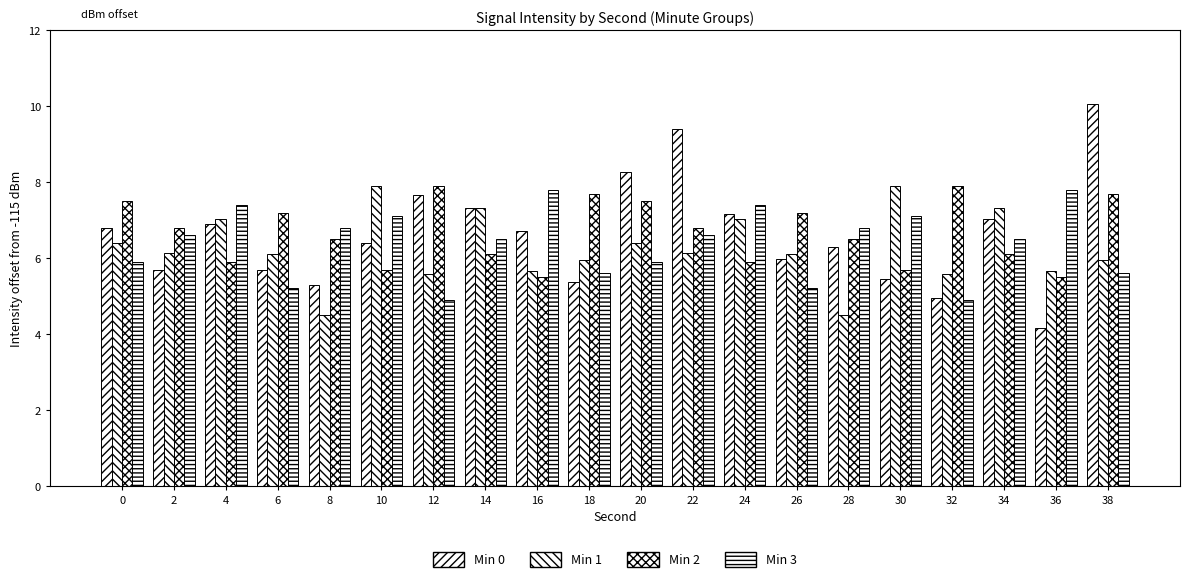

Reading left to right, list all the values displayed in this chart.

Min 0: 6.8	5.7	6.9	5.7	5.3	6.4	7.7	7.3	6.7	5.4	8.3	9.4	7.2	6.0	6.3	5.5	5.0	7.0	4.2	10.1
Min 1: 6.4	6.1	7.0	6.1	4.5	7.9	5.6	7.3	5.7	6.0	6.4	6.1	7.0	6.1	4.5	7.9	5.6	7.3	5.7	6.0
Min 2: 7.5	6.8	5.9	7.2	6.5	5.7	7.9	6.1	5.5	7.7	7.5	6.8	5.9	7.2	6.5	5.7	7.9	6.1	5.5	7.7
Min 3: 5.9	6.6	7.4	5.2	6.8	7.1	4.9	6.5	7.8	5.6	5.9	6.6	7.4	5.2	6.8	7.1	4.9	6.5	7.8	5.6